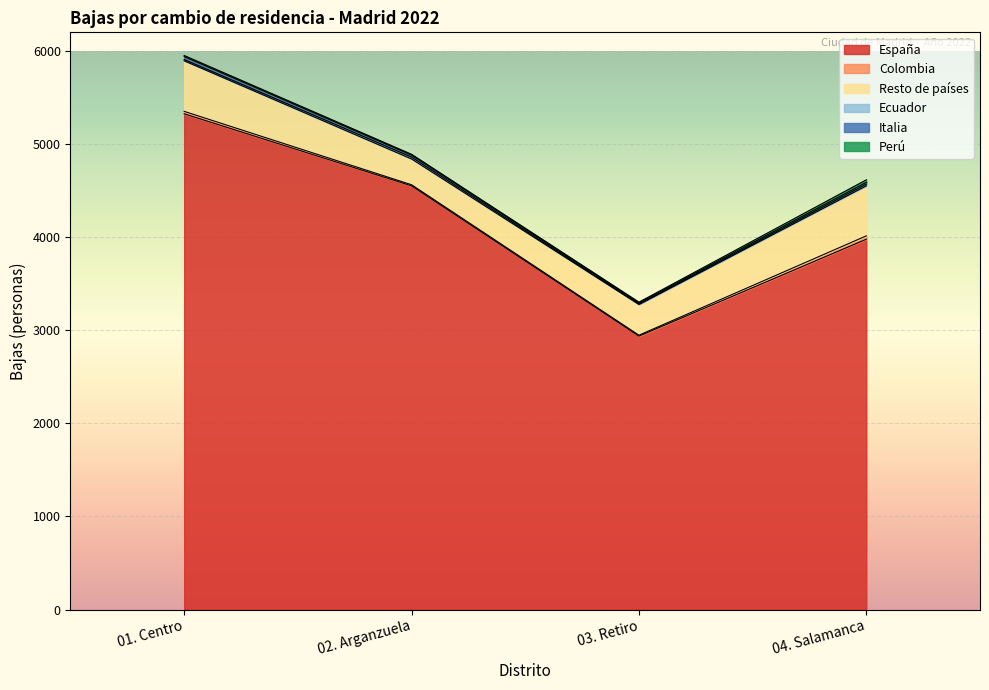

At which label is Perú closest to 13?

01. Centro